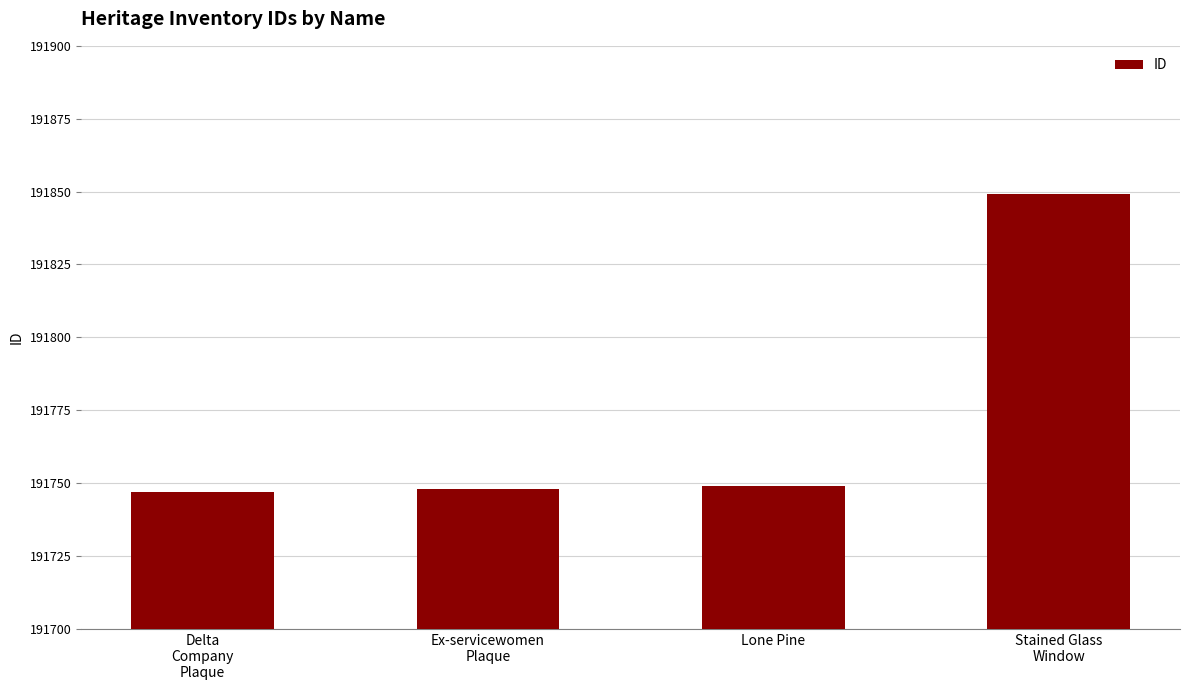

What is the approximate value at Lone Pine, to the nearest 50?

191750